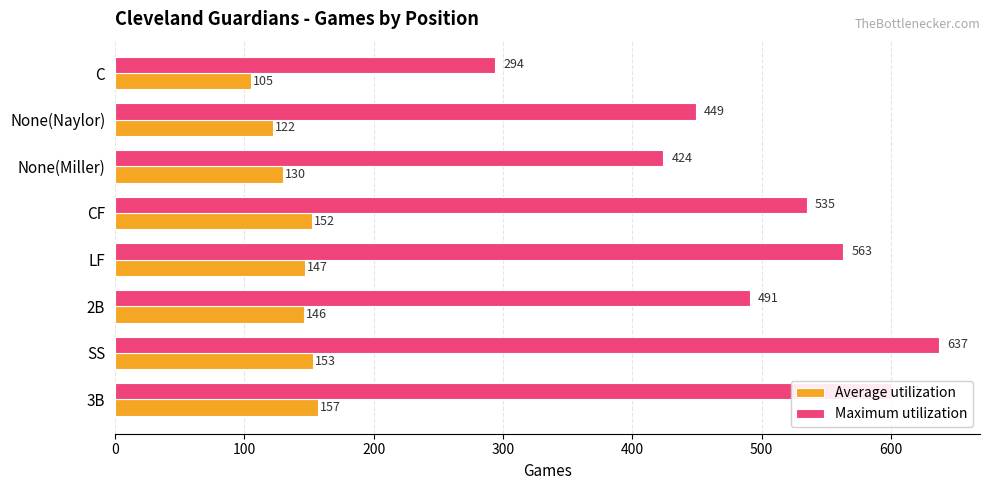

What is the difference between the maximum and minimum values in the Maximum utilization series?

343